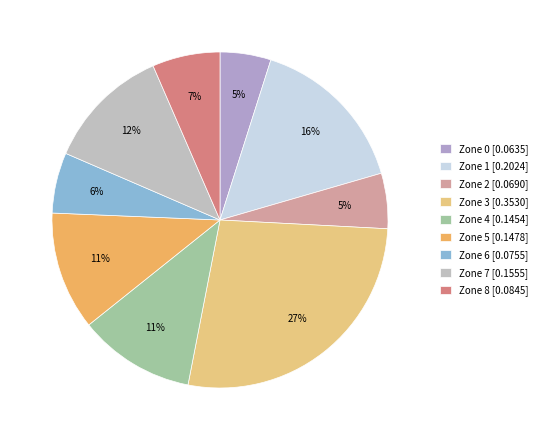

How many segments does this pie chart have?

9